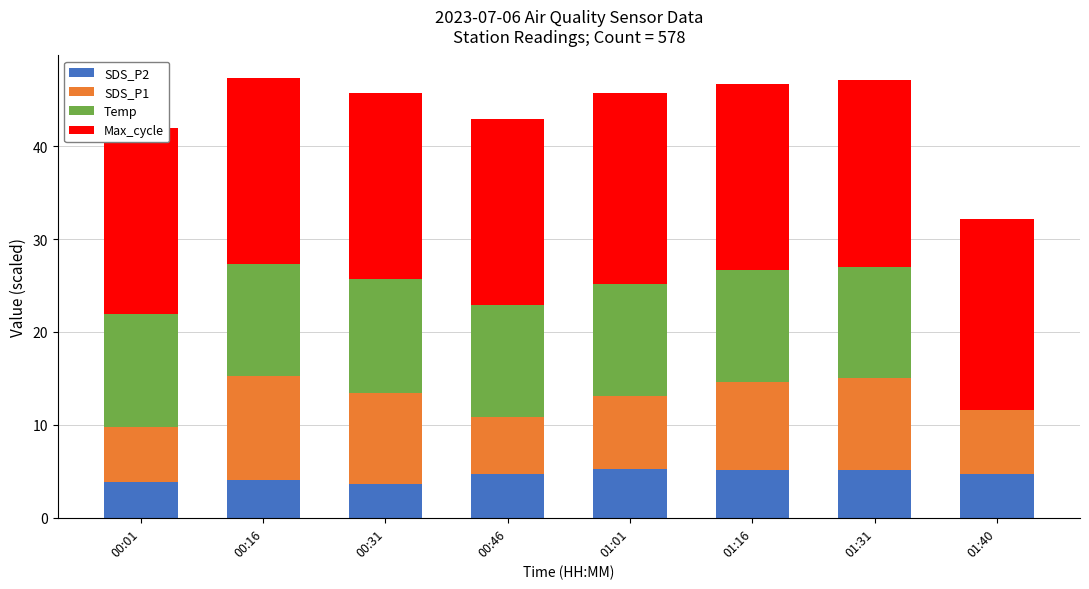

What is the total value across all series at 01:40?

32.2